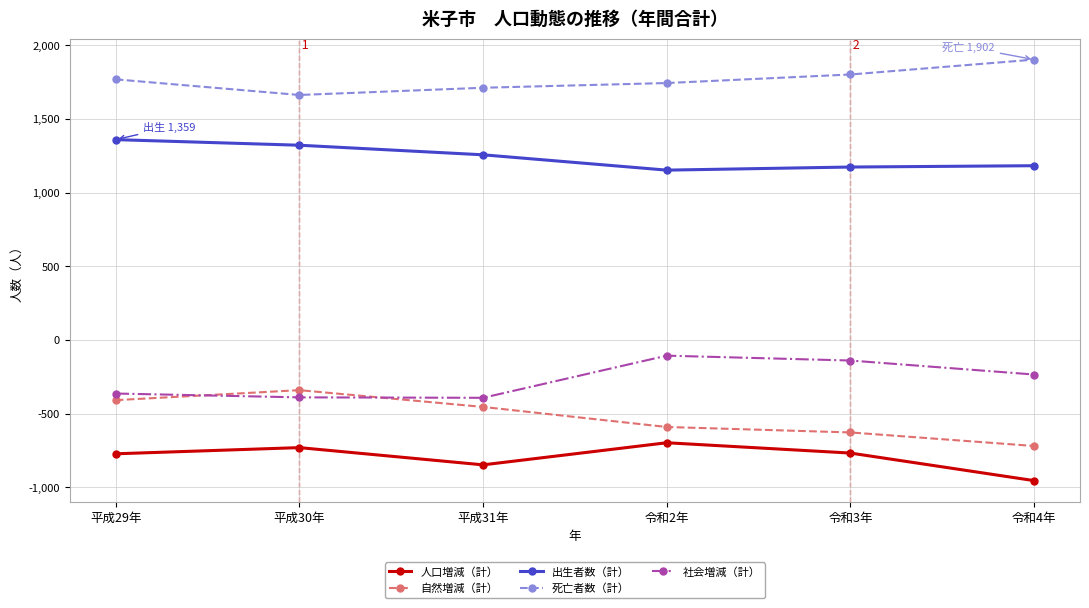

What is the label of the 1st point from the left?

平成29年